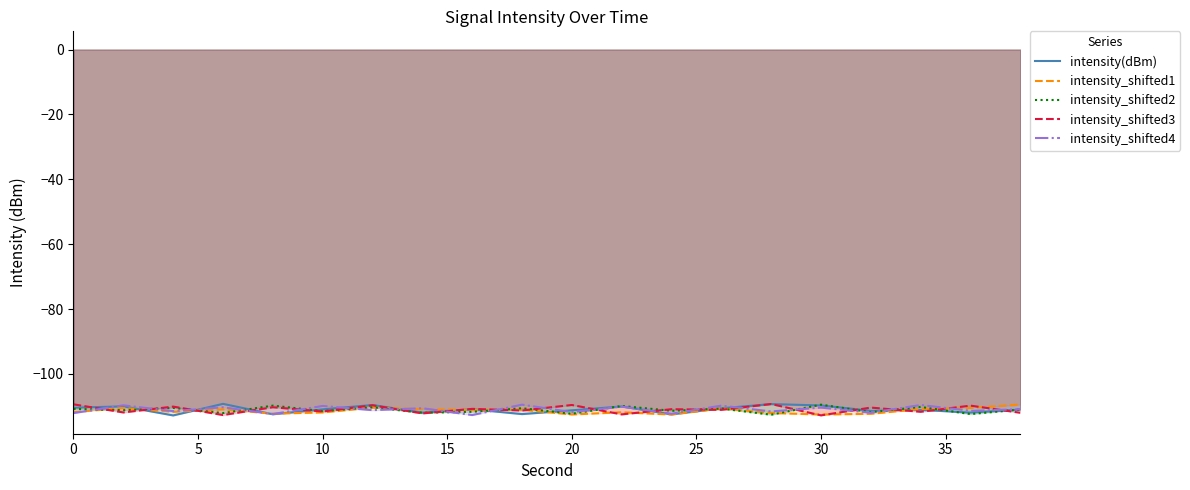

What are all the series names shown in the legend?

intensity(dBm), intensity_shifted1, intensity_shifted2, intensity_shifted3, intensity_shifted4